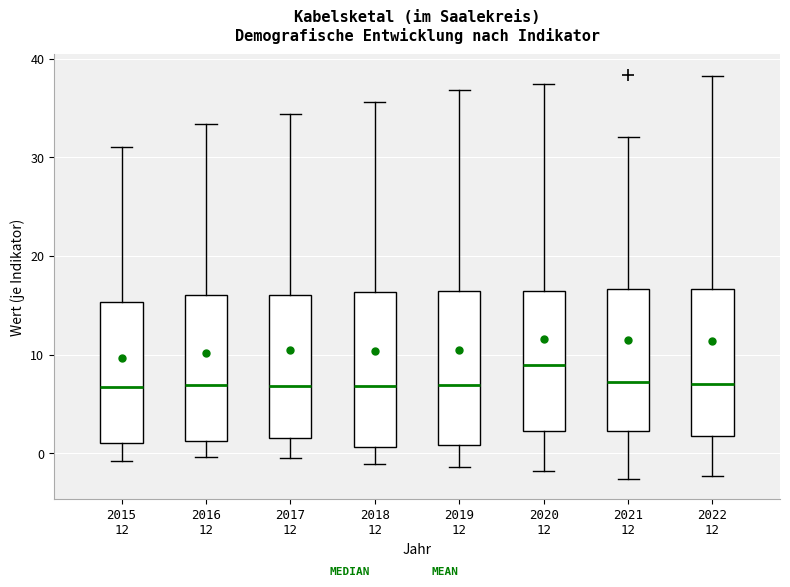

Which box has the highest median line?

2020 12